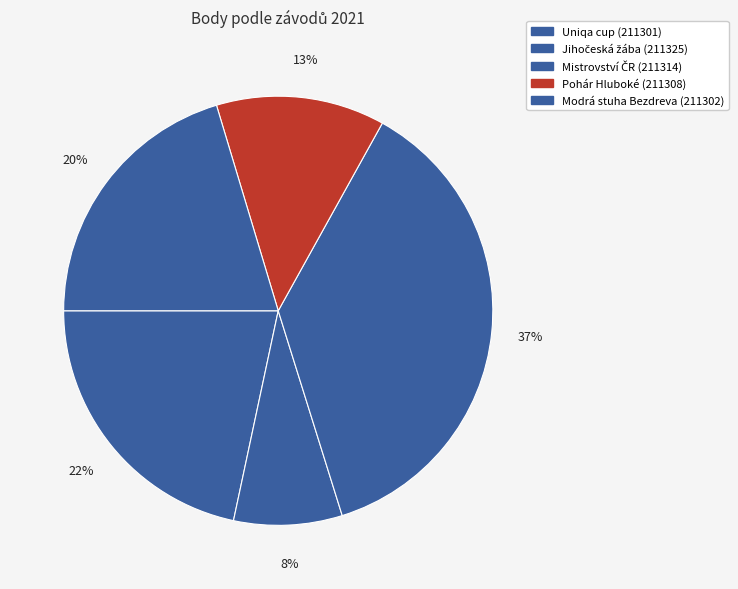

How many slices are in this pie chart?

5